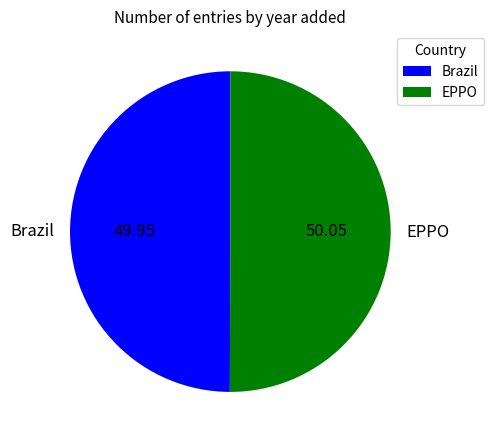

What is the ratio of the value at Brazil to the value at EPPO?

1.0